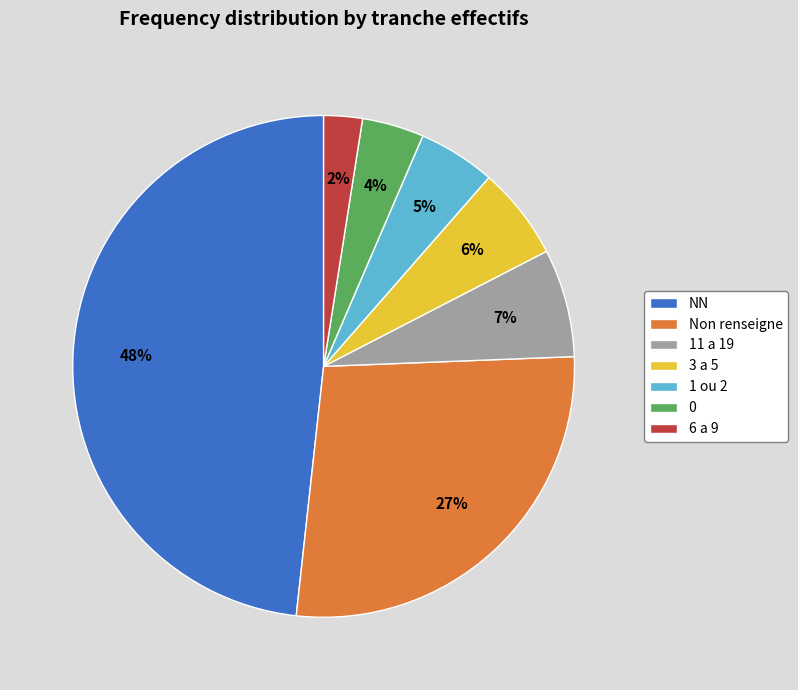

What is the largest slice in the pie chart?

NN